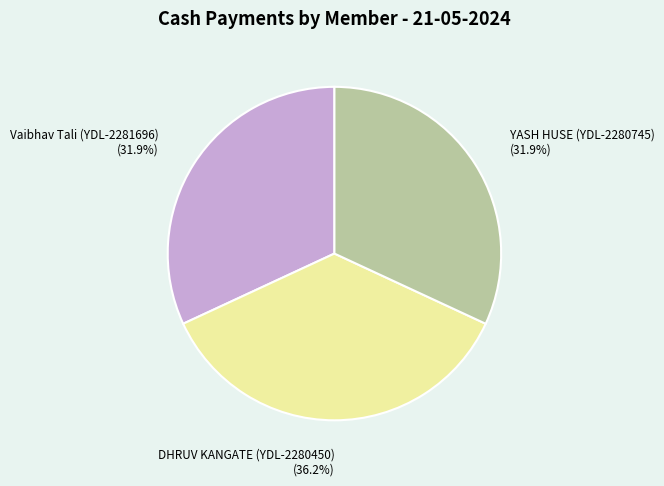

Is there any slice that represents more than half of the pie?

No